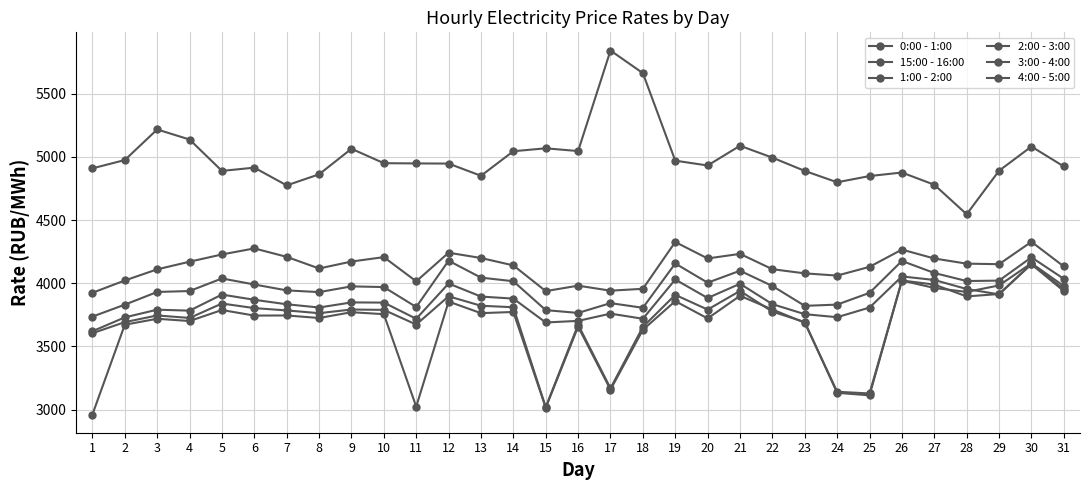

How many lines are shown in the chart?

6